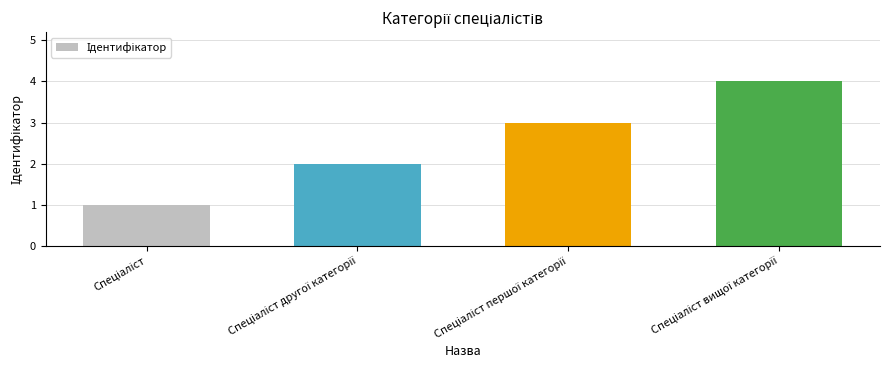

What is the greatest value displayed?

4